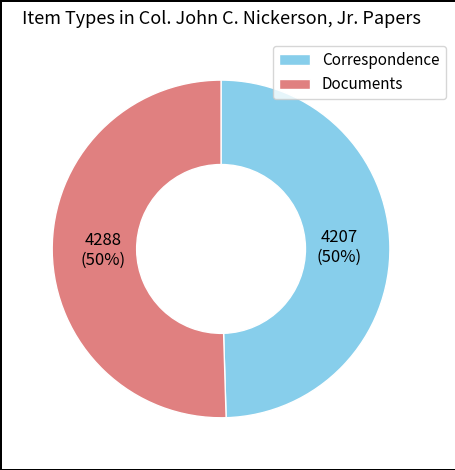

To the nearest percent, what is the combined percentage of Documents and Correspondence?

100%